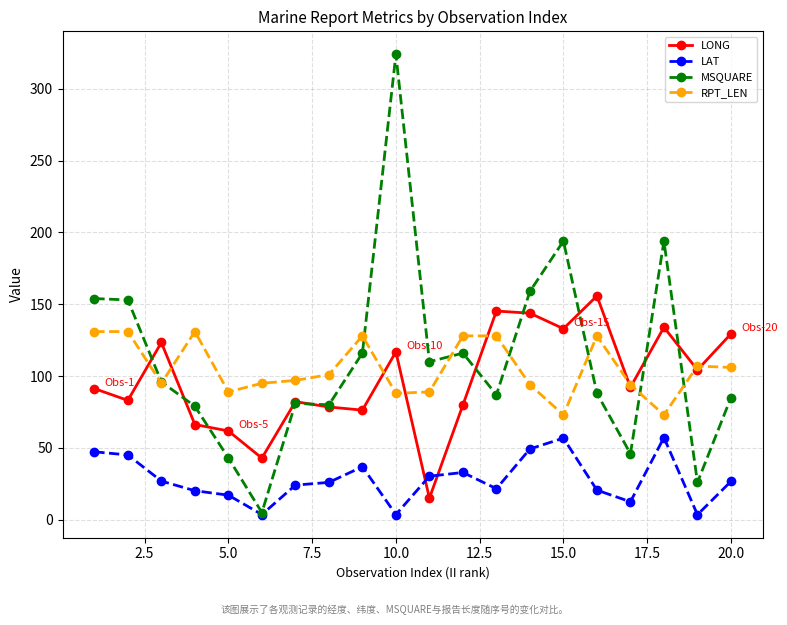

What is the value of the MSQUARE point at the 1st from the left?

154.0